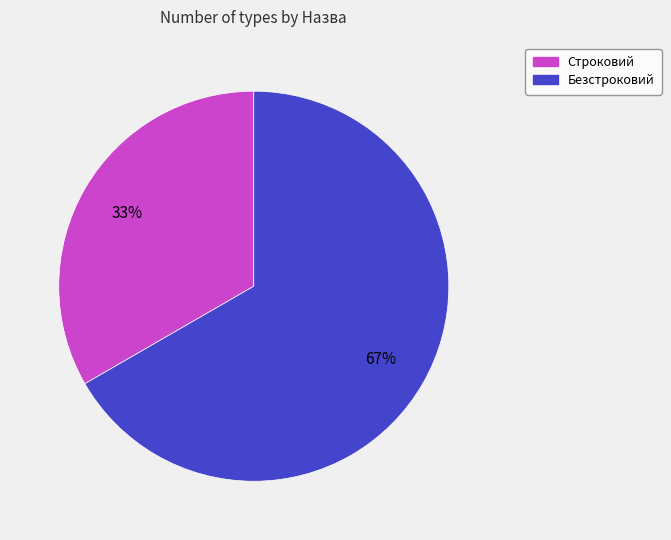

What is the ratio of the value at Безстроковий to the value at Строковий?

2.0